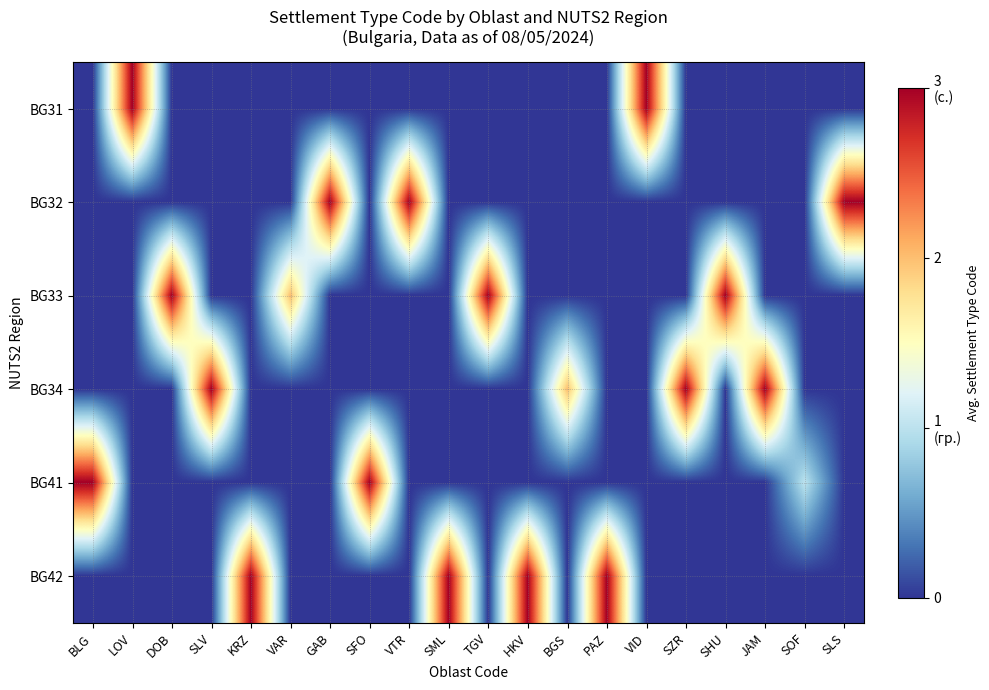

Which series has the largest total across all categories?

BG42